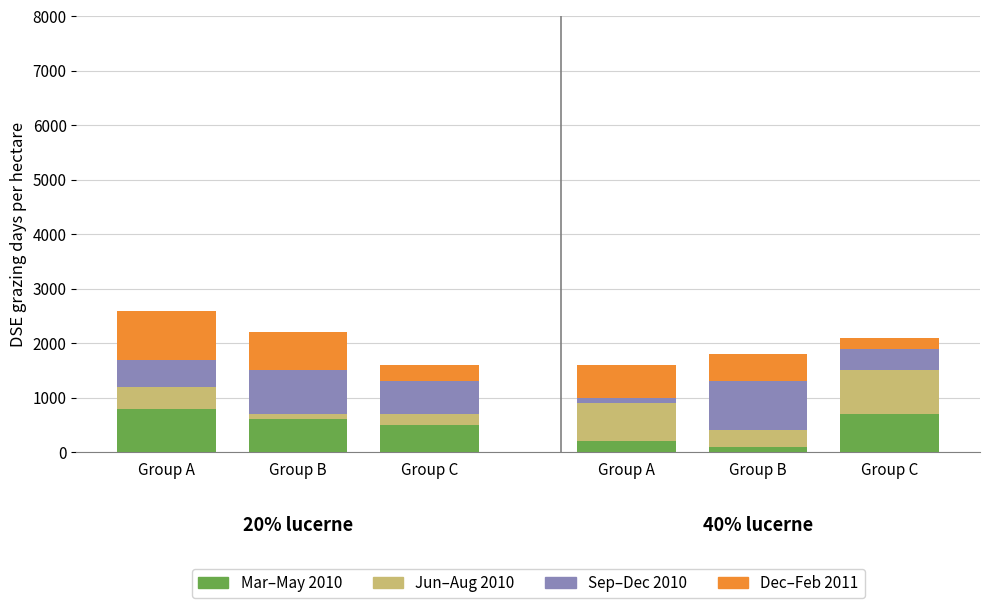

How many data points in Mar–May 2010 are less than 600?

3